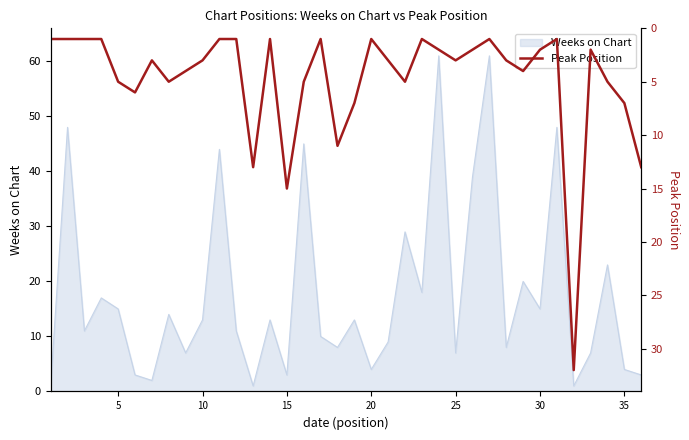

What is the smallest value displayed?

1